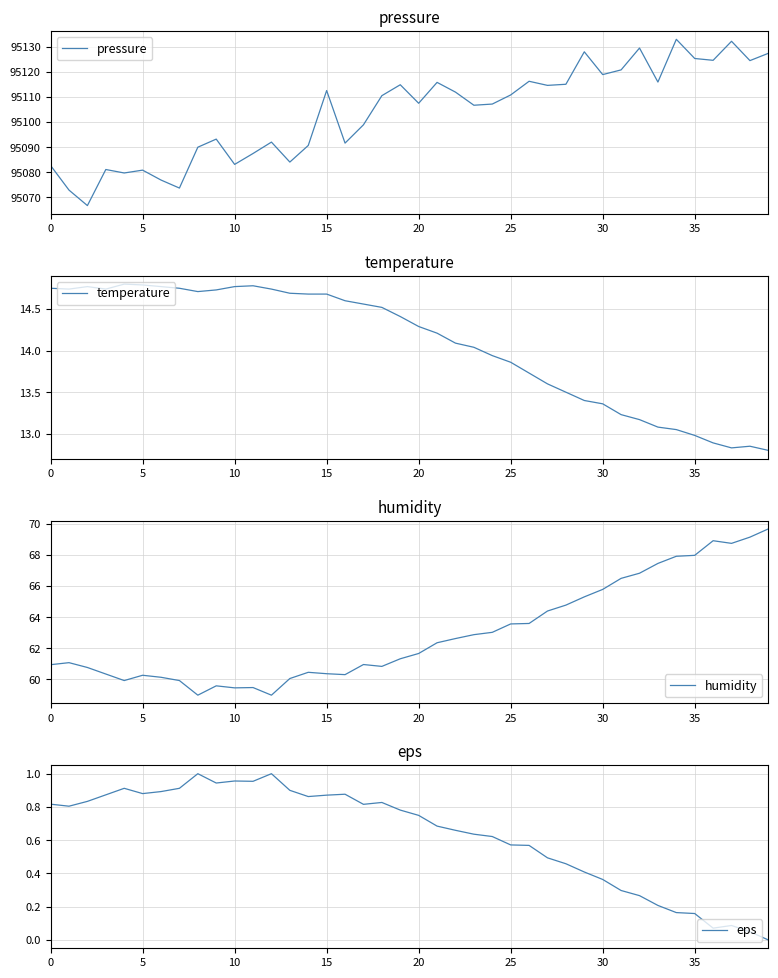

At which category does the chart reach its peak across all series?

34